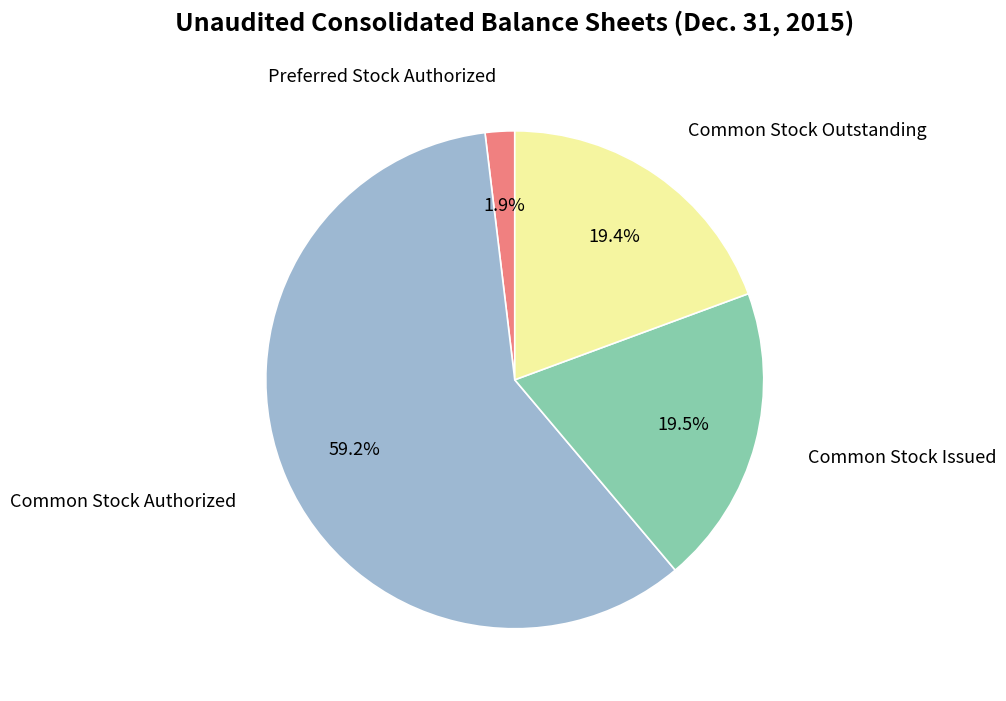

Is there any slice that represents more than half of the pie?

Yes